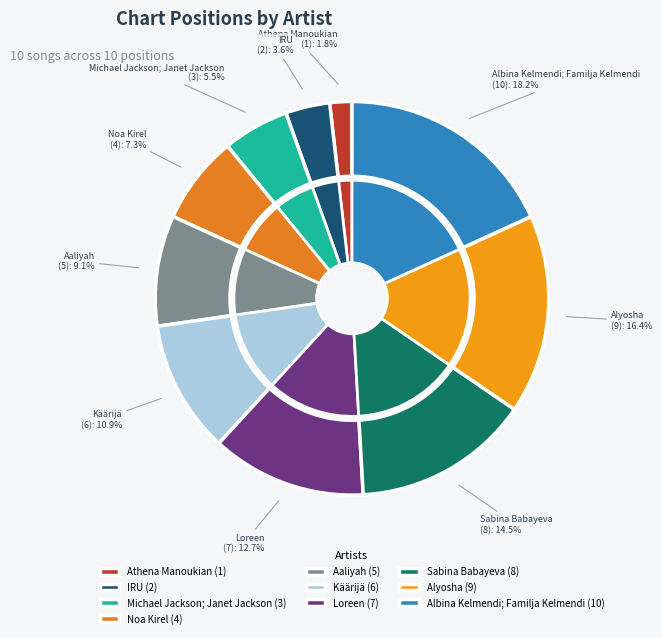

To the nearest percent, what is the combined percentage of Athena Manoukian and Noa Kirel?

9%